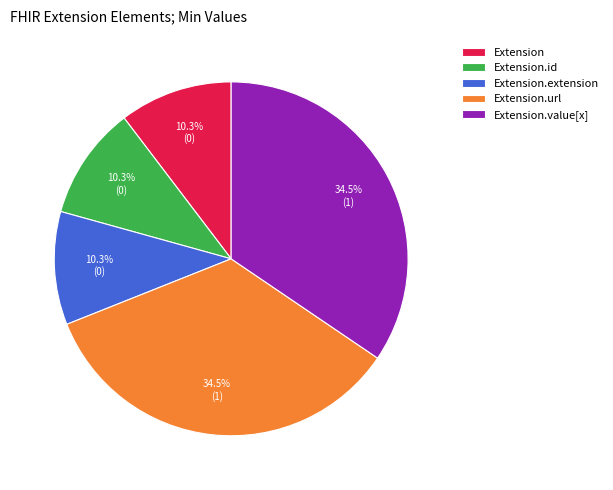

How many slices are in this pie chart?

5